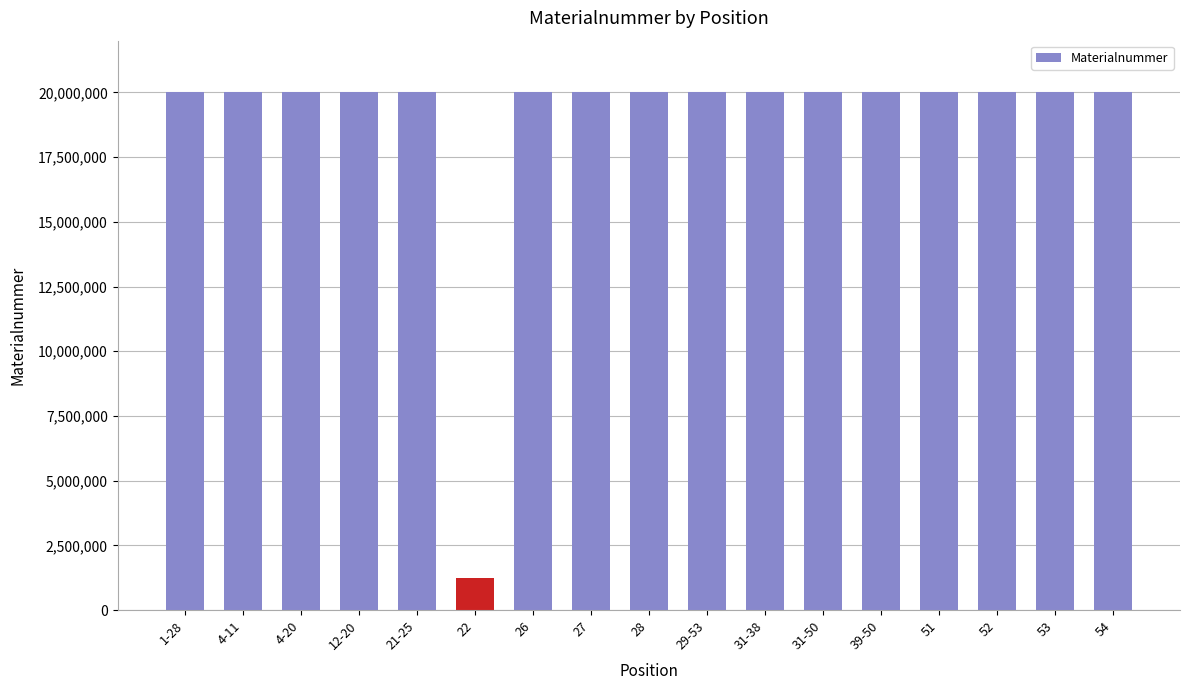

What is the value of the 17th bar from the left?

20002163